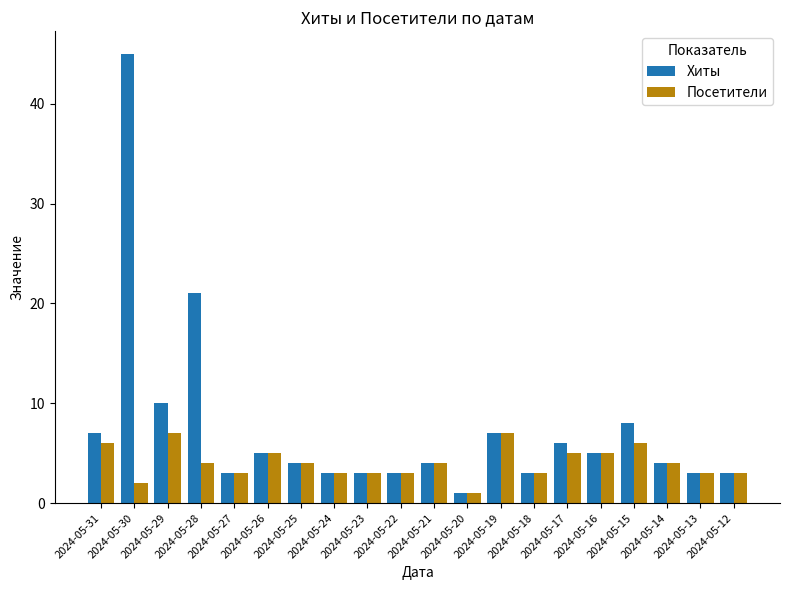

At how many categories does at least one series exceed 31?

1